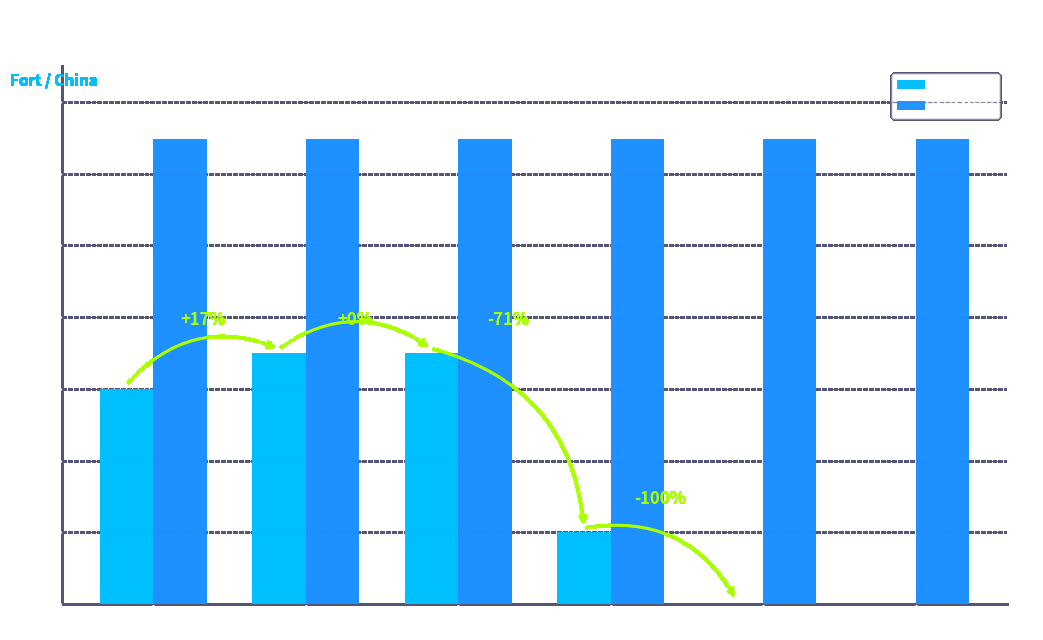

Is the value of Stock at Age 5-6 Years greater than the value of List Price at Age 11-12 Years?

No